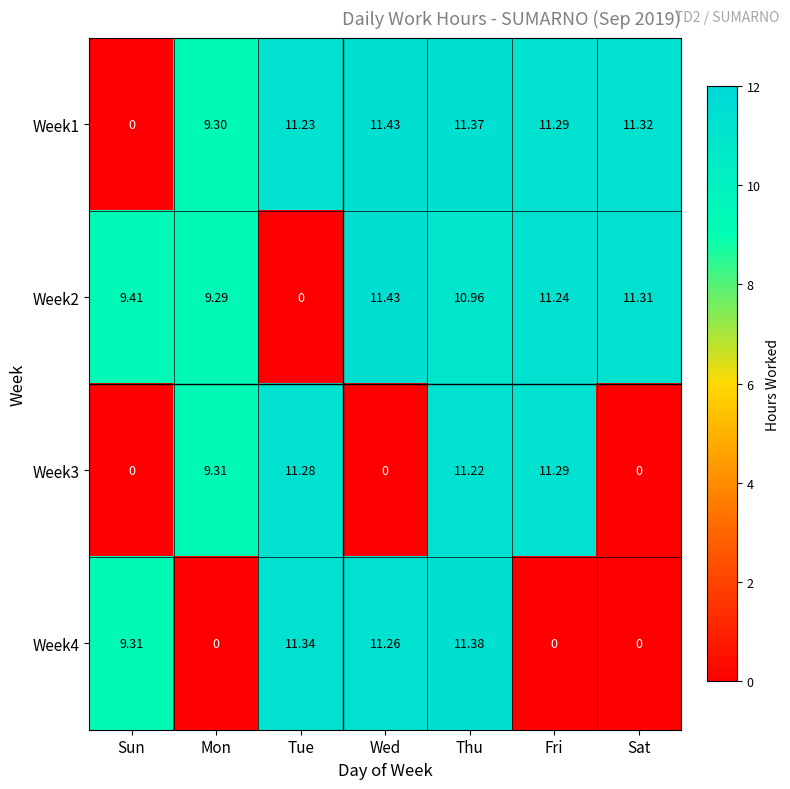

What is the total value across all series at Tue?

33.9